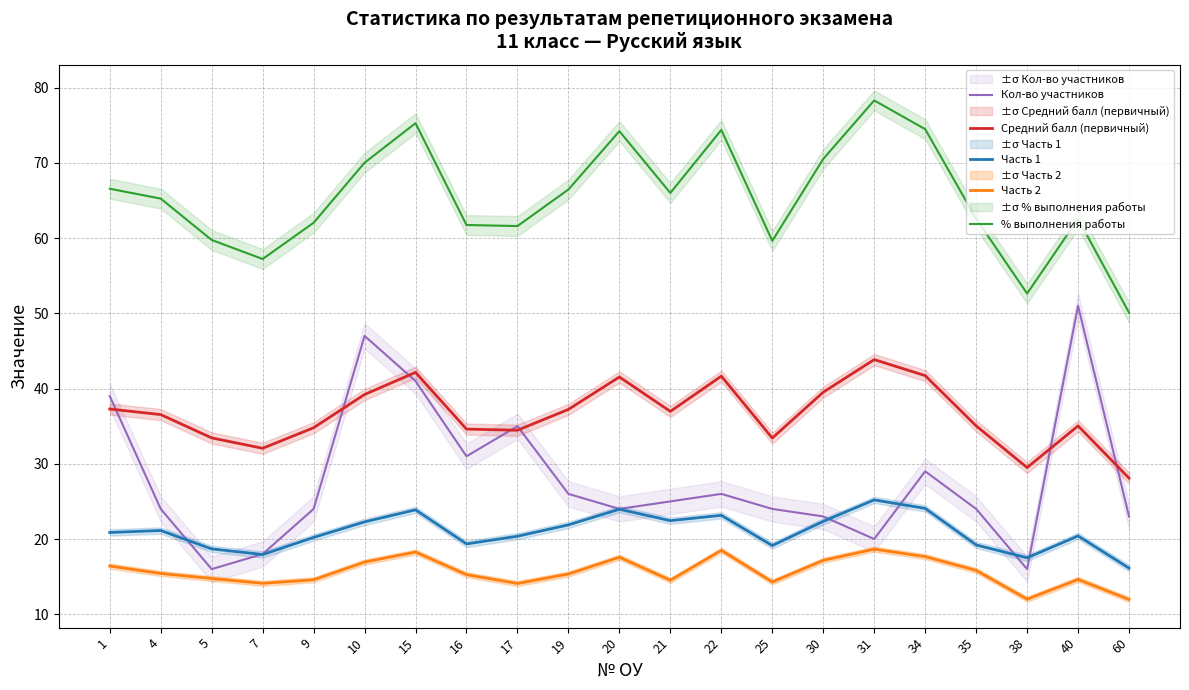

How many values in the % выполнения работы series exceed 65?

11